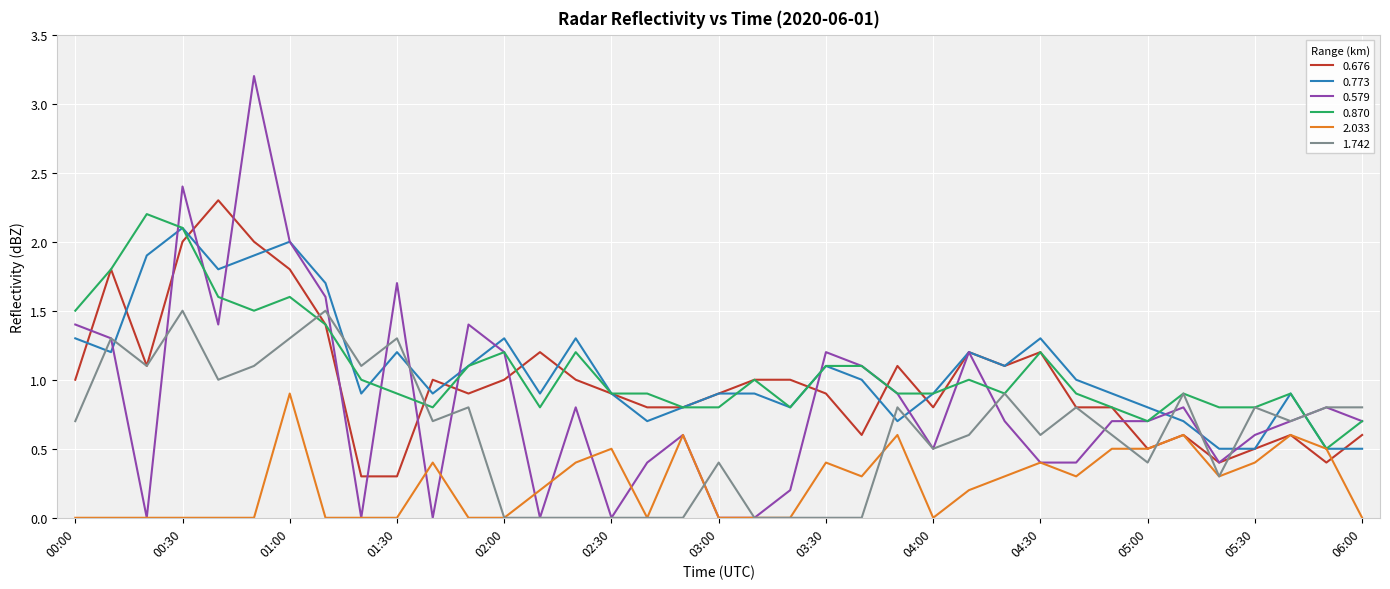

What is the greatest value displayed?

3.2